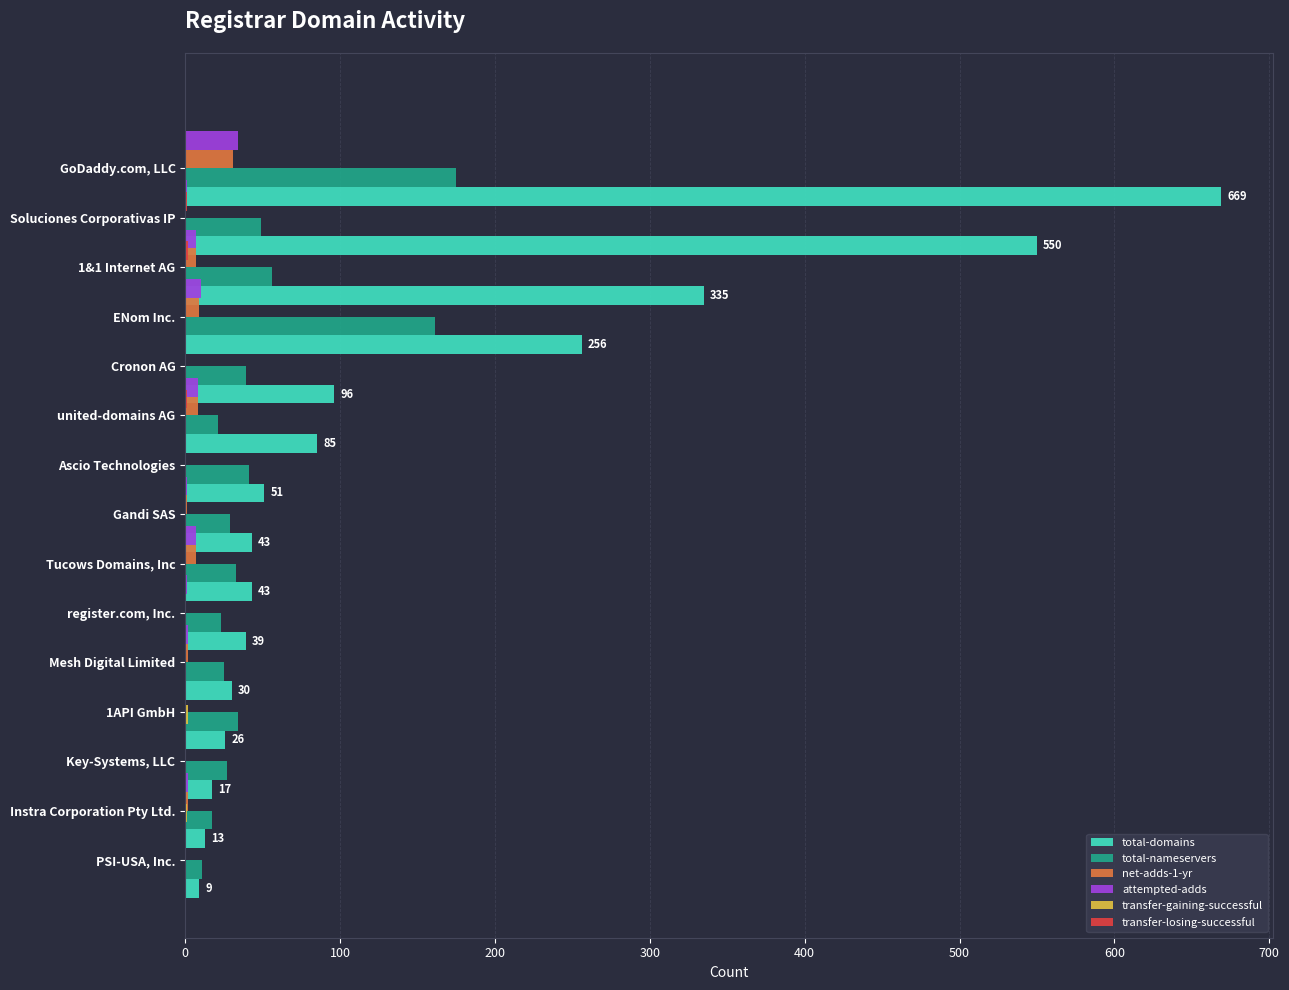

Which series has the widest spread of values?

total-domains